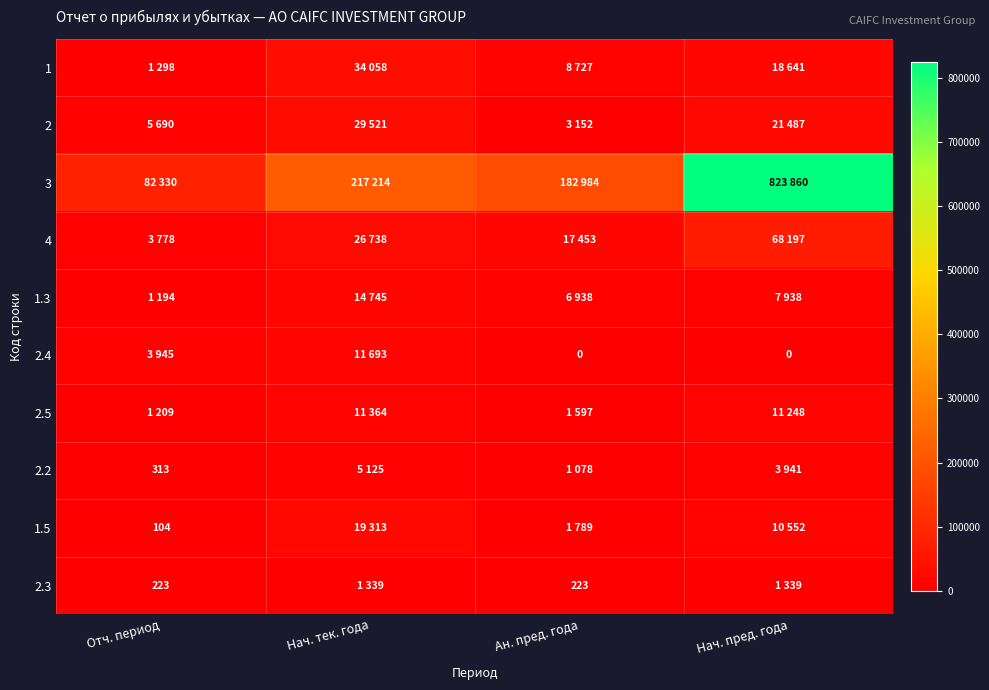

What is the greatest value displayed?

823860